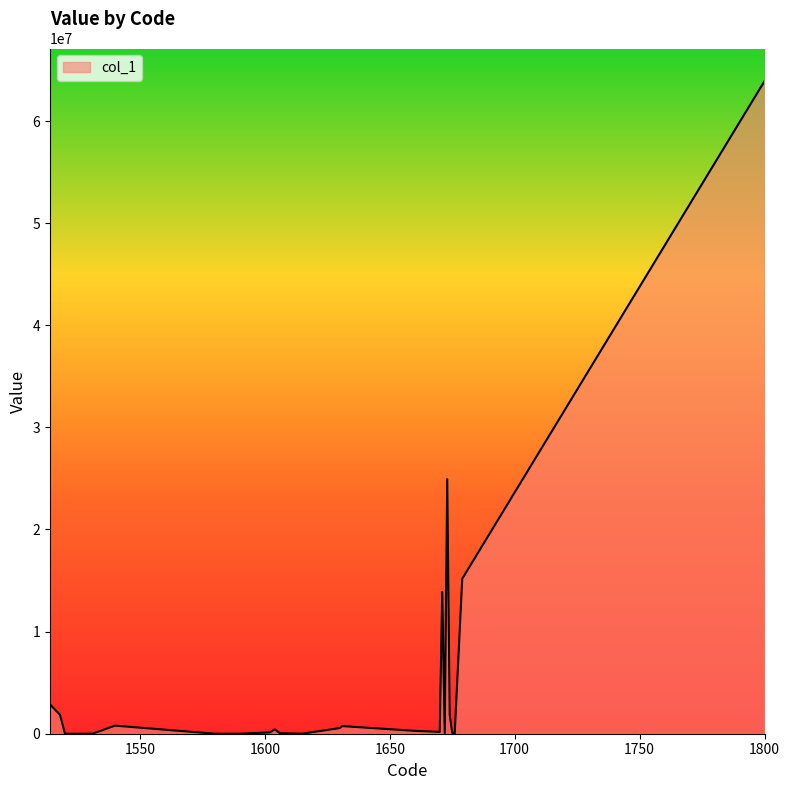

What is the difference between the maximum and minimum values?

63907012